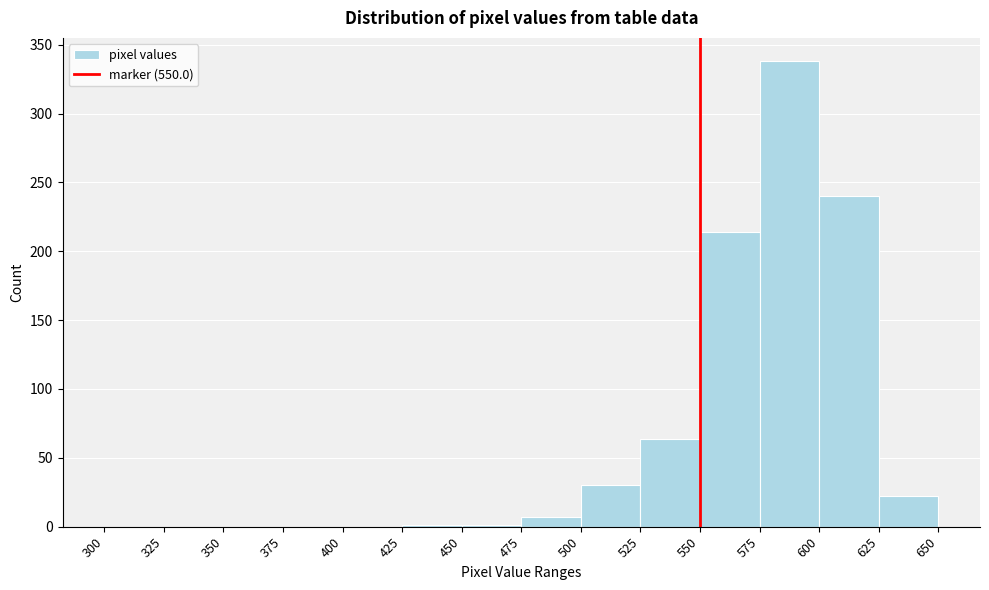

Reading left to right, list every bar in this chart as the range it spans on the x-axis followed by its height. The values are not printed on the chart, so give them approximately, as read against the axis.

300 to 325: 0
325 to 350: 0
350 to 375: 0
375 to 400: 0
400 to 425: 0
425 to 450: under 5
450 to 475: under 5
475 to 500: 5
500 to 525: 30
525 to 550: 65
550 to 575: 215
575 to 600: 340
600 to 625: 240
625 to 650: 20